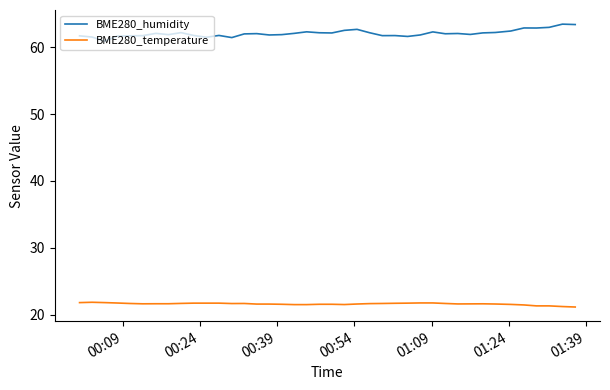

What is the highest value of the BME280_humidity series?

63.5